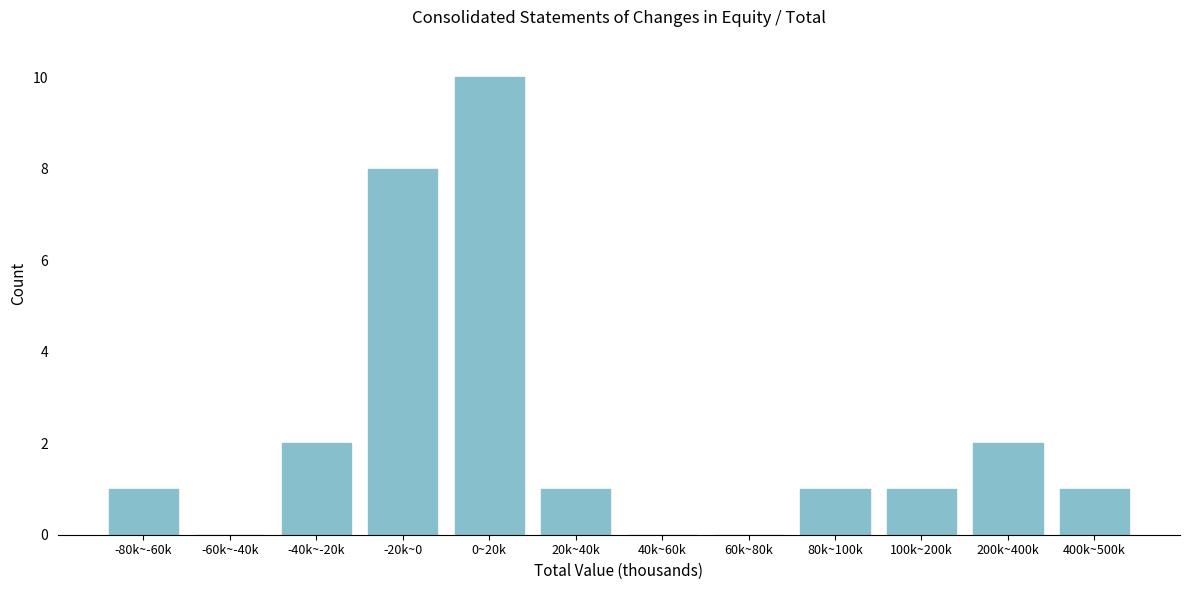

Reading right to left, list all the values displayed in this chart.

400k~500k=1	200k~400k=2	100k~200k=1	80k~100k=1	60k~80k=0	40k~60k=0	20k~40k=1	0~20k=10	-20k~0=8	-40k~-20k=2	-60k~-40k=0	-80k~-60k=1